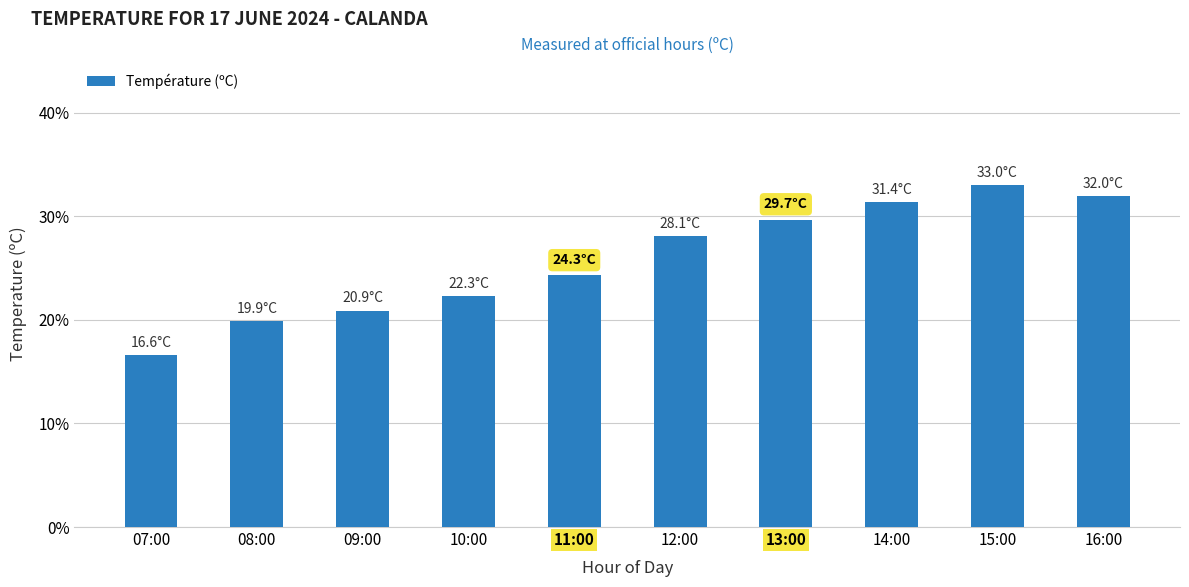

What is the ratio of the value at 14:00 to the value at 11:00?

1.3